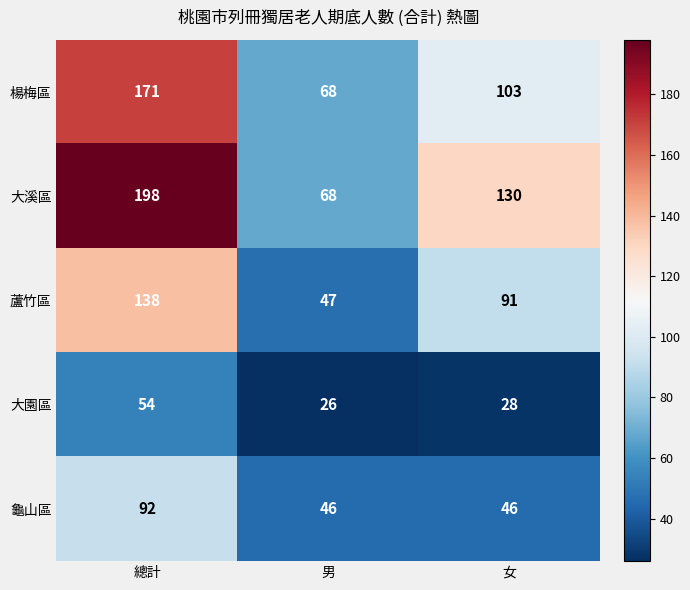

What is the greatest value displayed?

198